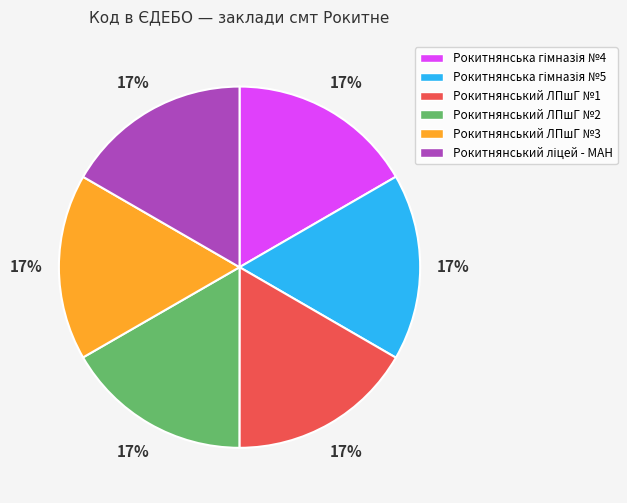

Is it true that Рокитнянський ЛПшГ №2 is 8% of the pie?

False